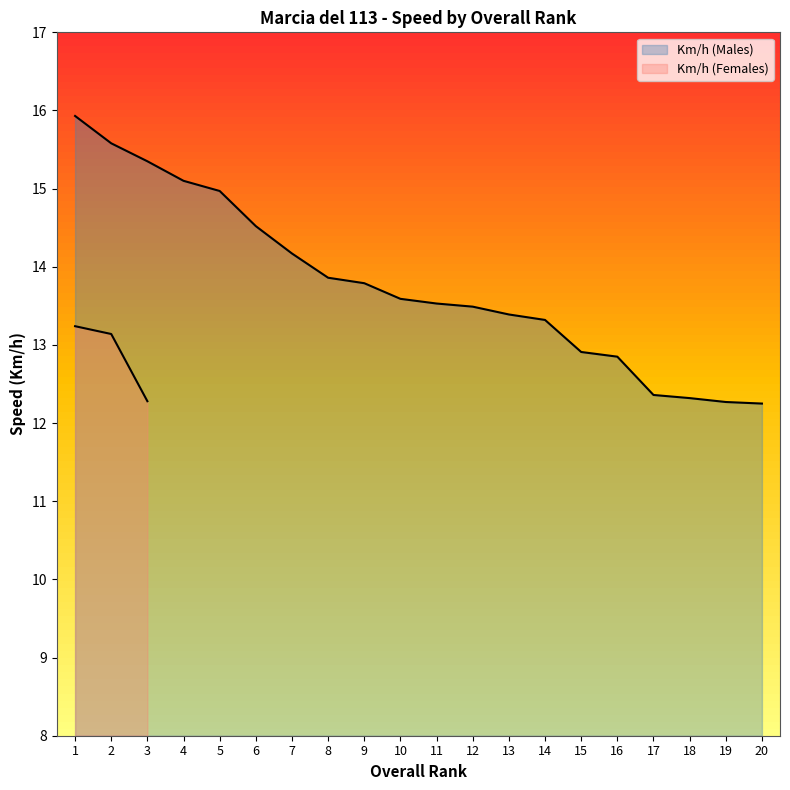

True or false: there are more than 1 points higher than both neighbors.

False